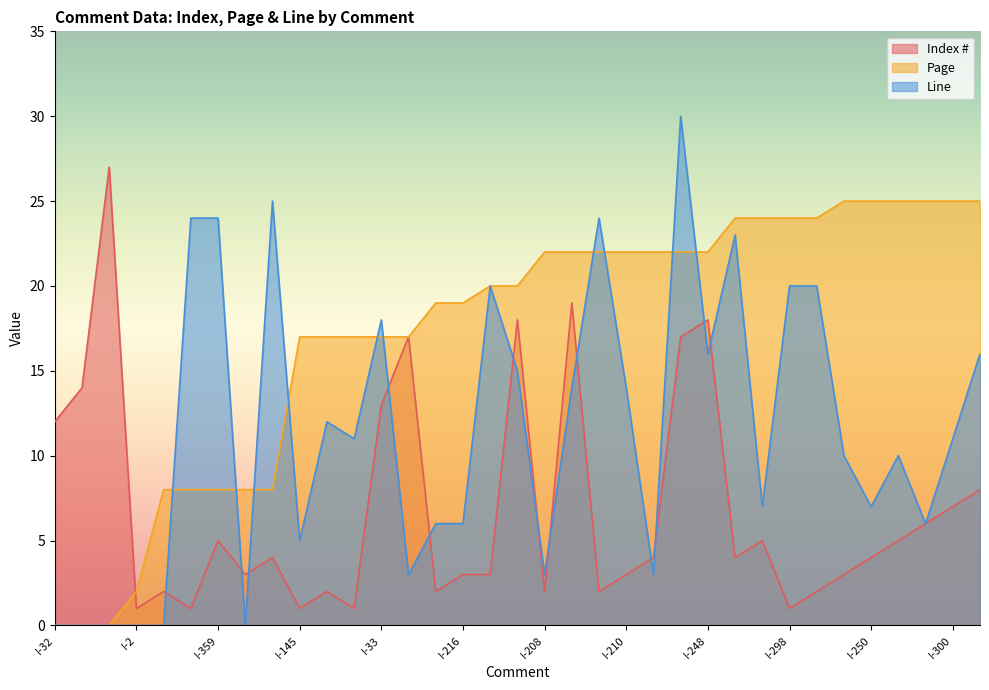

List the labels in order of Page value, largest first.

I-149, I-250, I-218, I-299, I-300, I-301, I-148, I-297, I-298, I-263, I-208, I-209, I-249, I-210, I-356, I-39, I-248, I-147, I-38, I-215, I-216, I-145, I-146, I-214, I-33, I-37, I-3, I-355, I-359, I-4, I-5, I-2, I-32, I-34, I-47